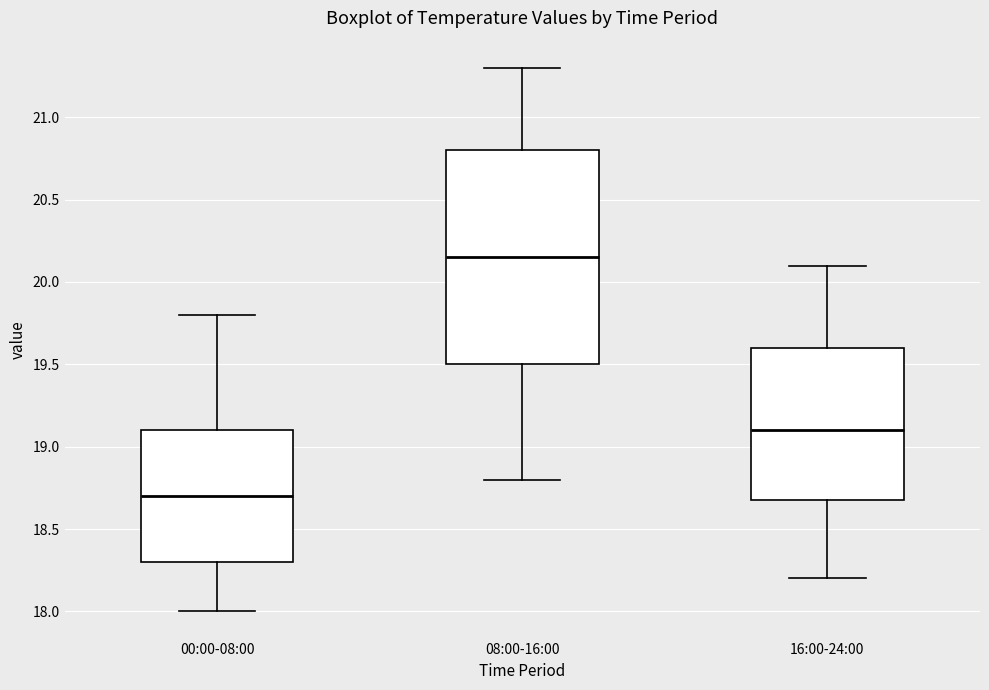

Which box has the highest median line?

08:00-16:00